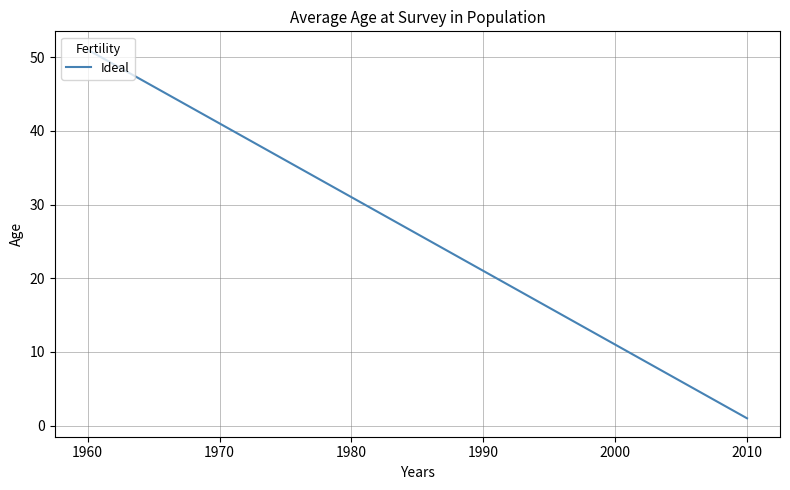

Count the number of categories in the chart.

28